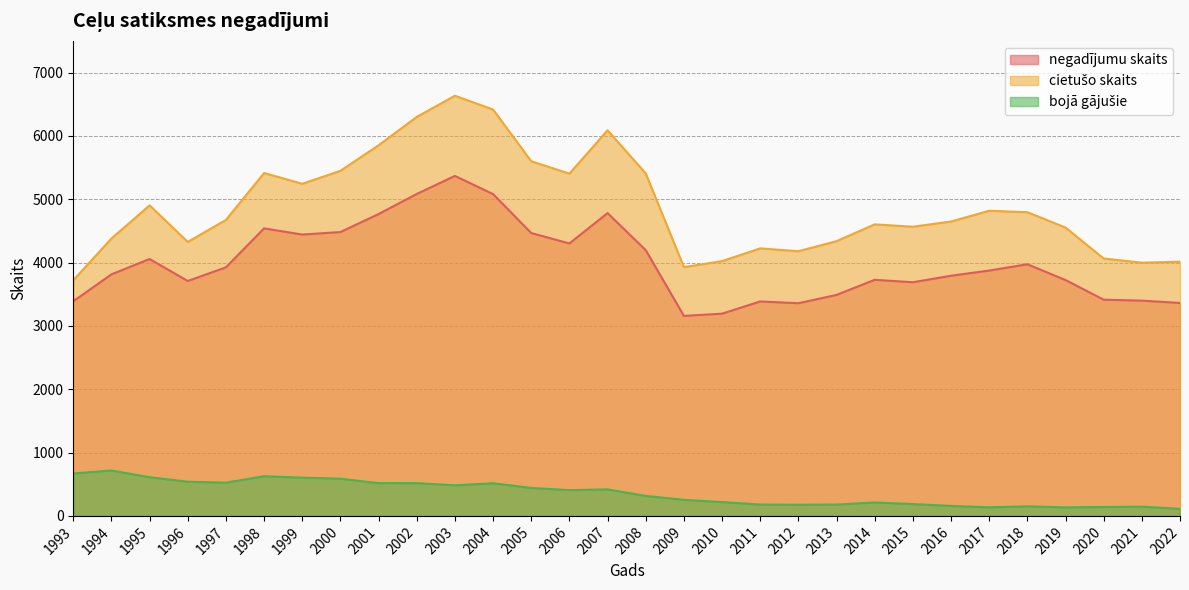

Where is negadījumu skaits nearest to the value 4263?

2006